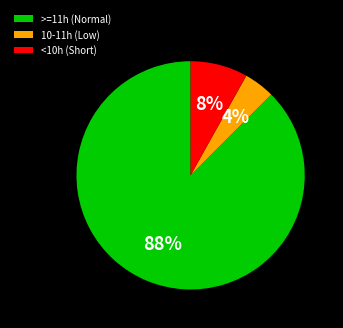

To the nearest percent, what is the average slice percentage?

33%